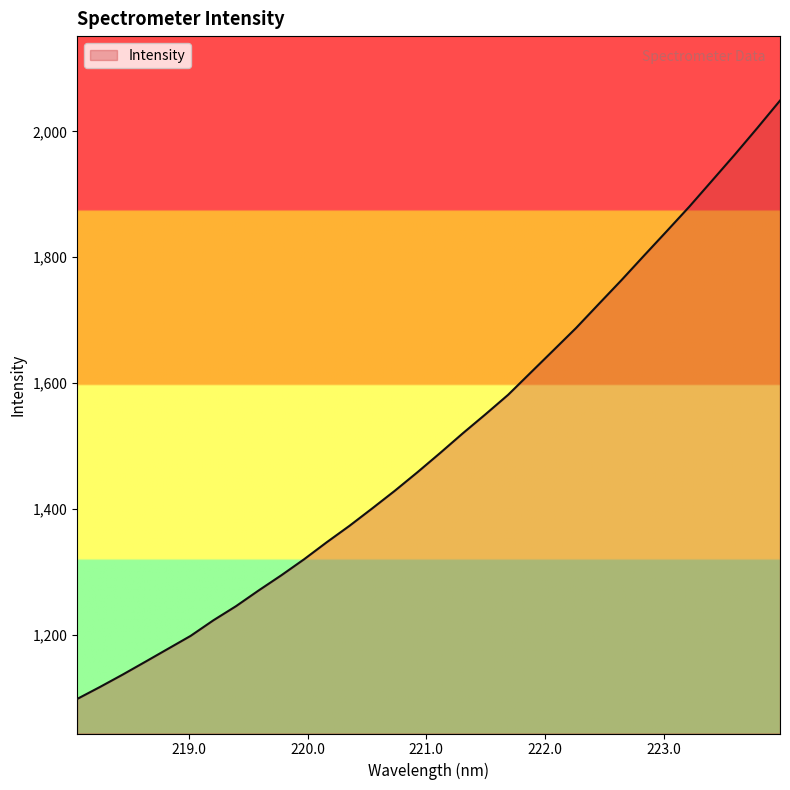

True or false: the data has more than 1 interior local peaks.

False